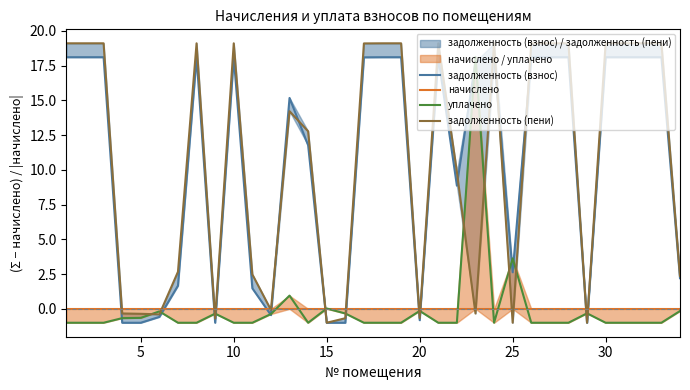

True or false: задолженность (пени) has more than 2 interior local peaks.

True